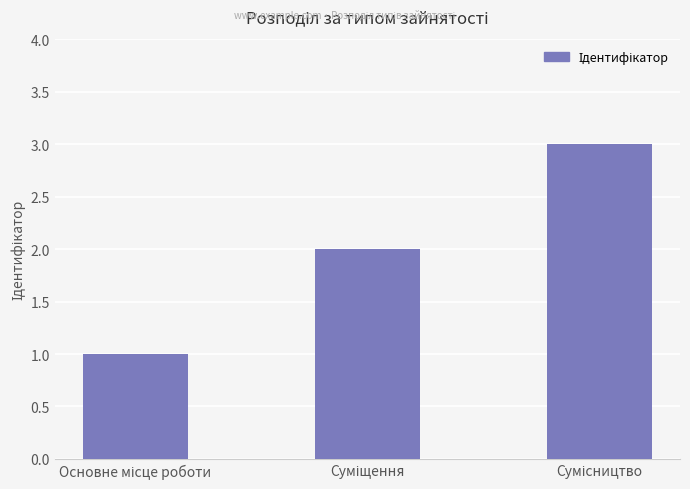

How many bars are there in total?

3